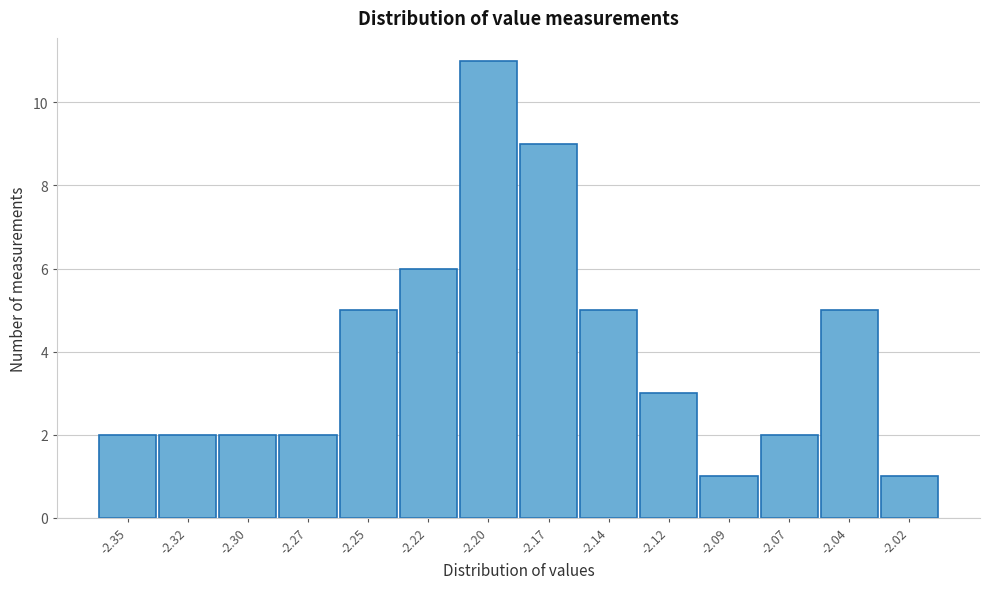

Reading left to right, list all the values displayed in this chart.

2	2	2	2	5	6	11	9	5	3	1	2	5	1